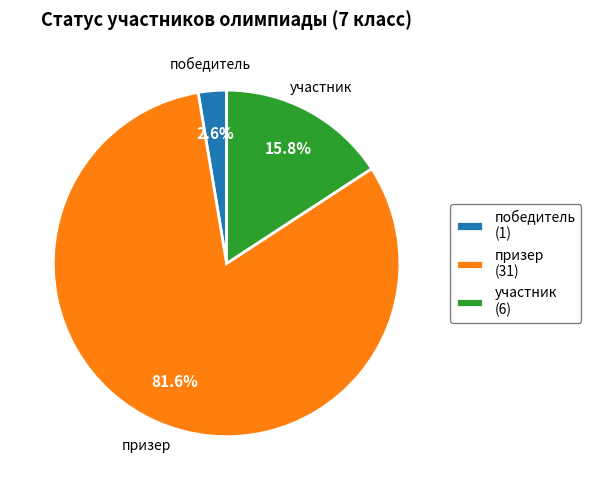

Which slice is the smallest?

победитель